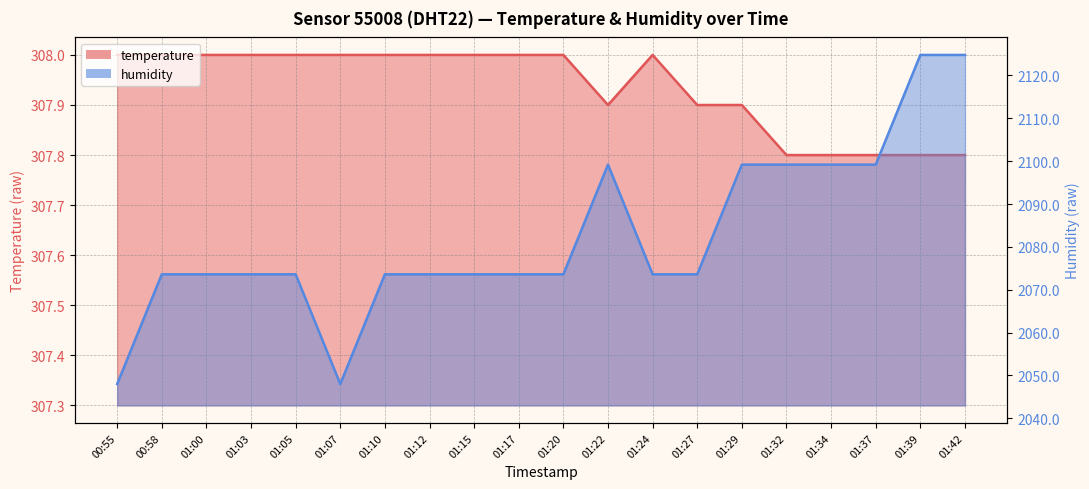

List the series in order of their peak value, highest first.

humidity, temperature